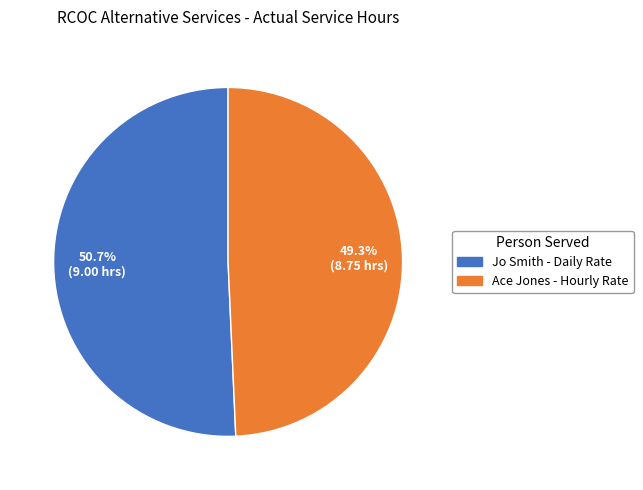

True or false: Ace Jones - Hourly Rate accounts for 49% of the total.

True